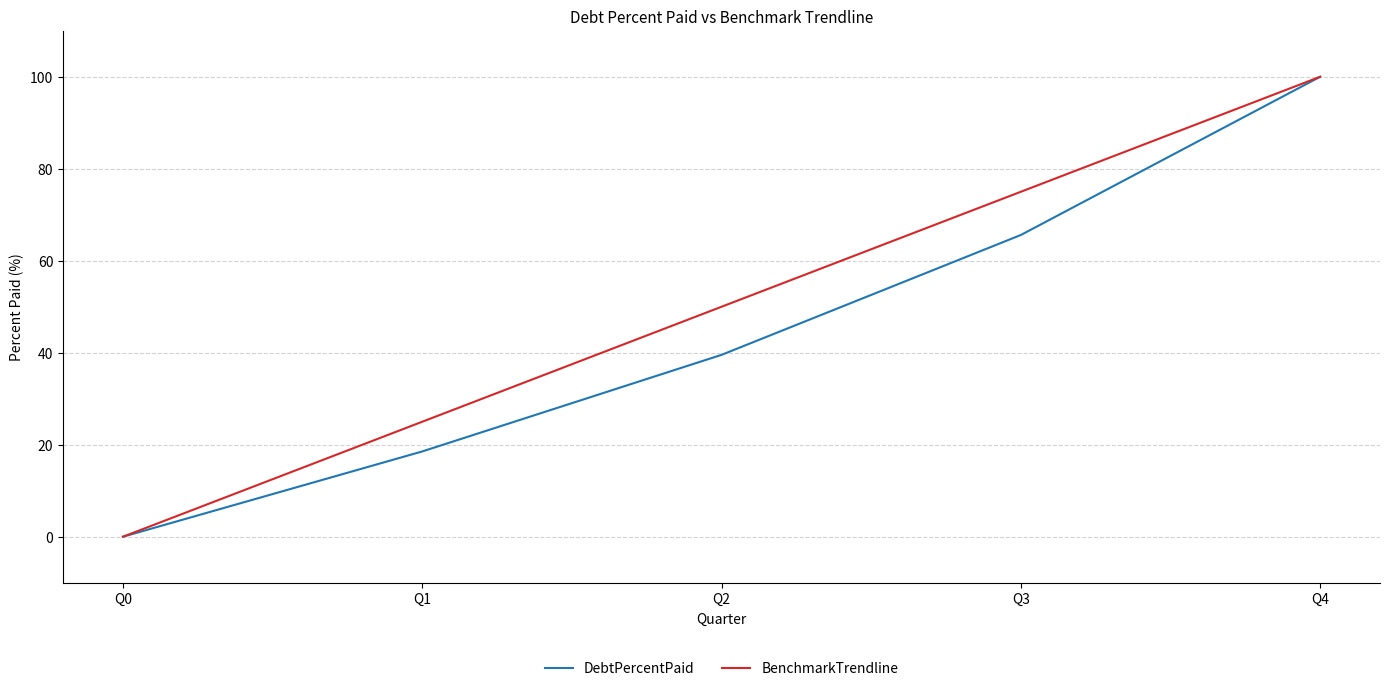

Is the value of BenchmarkTrendline at Q2 greater than the value of DebtPercentPaid at Q0?

Yes